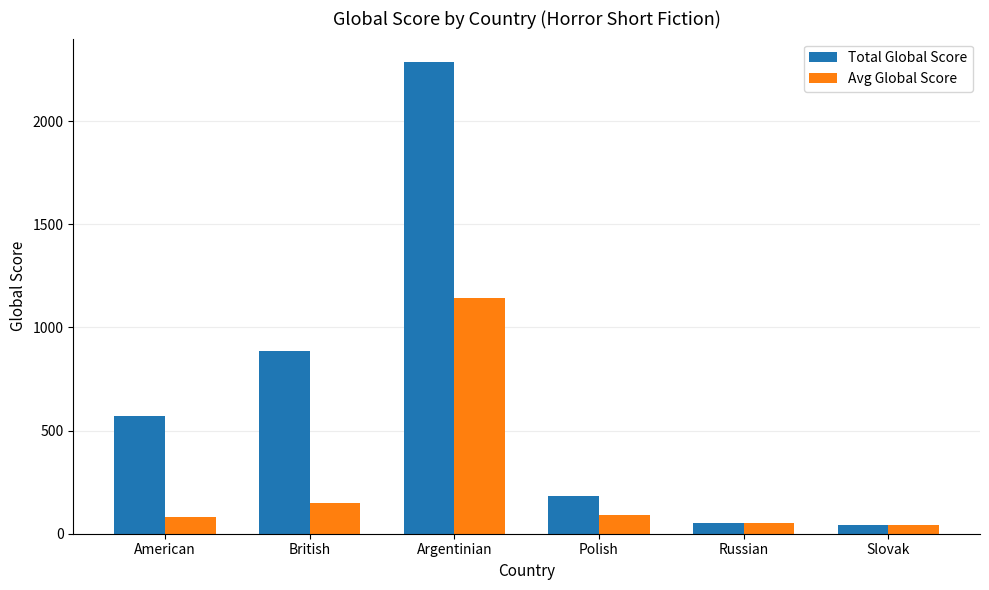

What is the approximate value of Avg Global Score at Argentinian, to the nearest 10?

1140